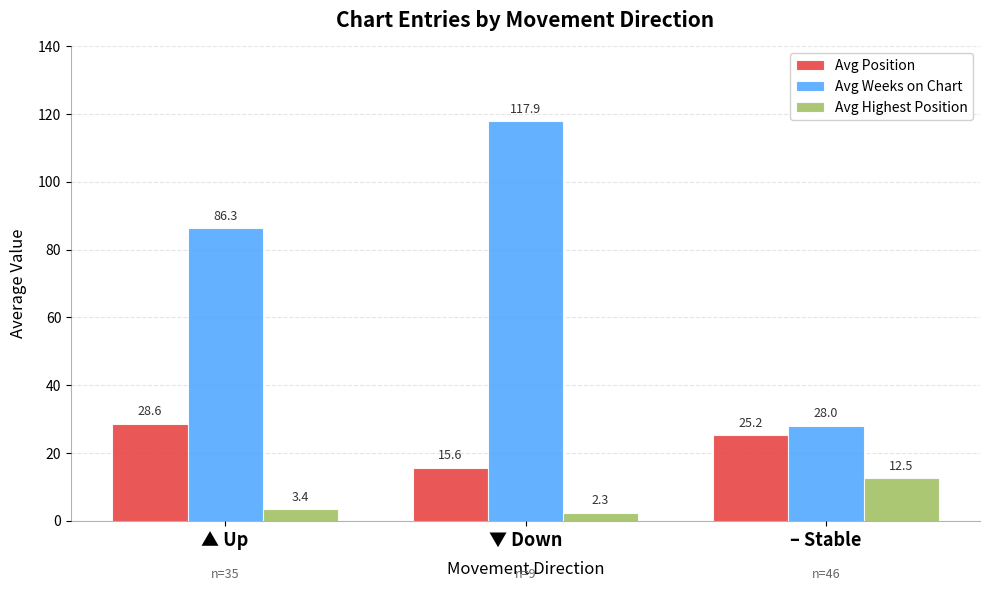

Which series changed the most between ▲ Up and ▼ Down?

Avg Weeks on Chart